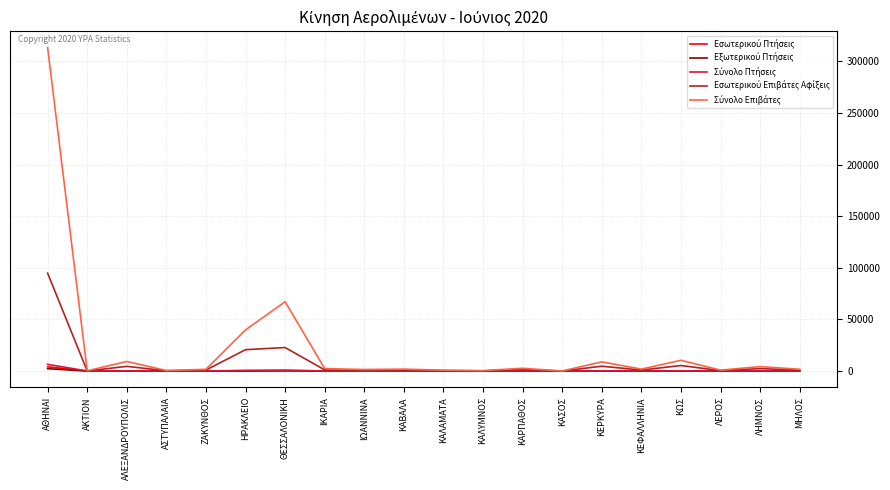

At which category does the chart reach its peak across all series?

ΑΘΗΝΑΙ